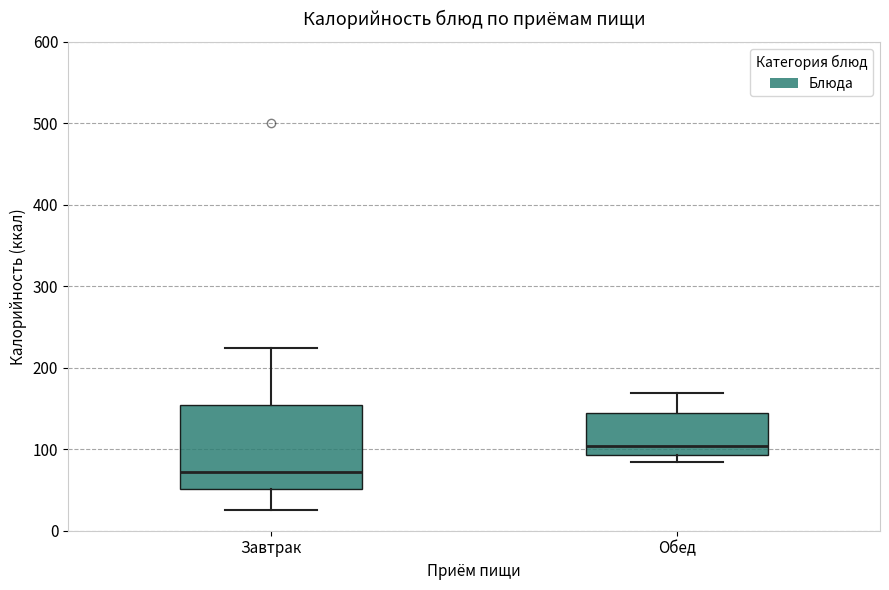

Which box has the highest median line?

Обед